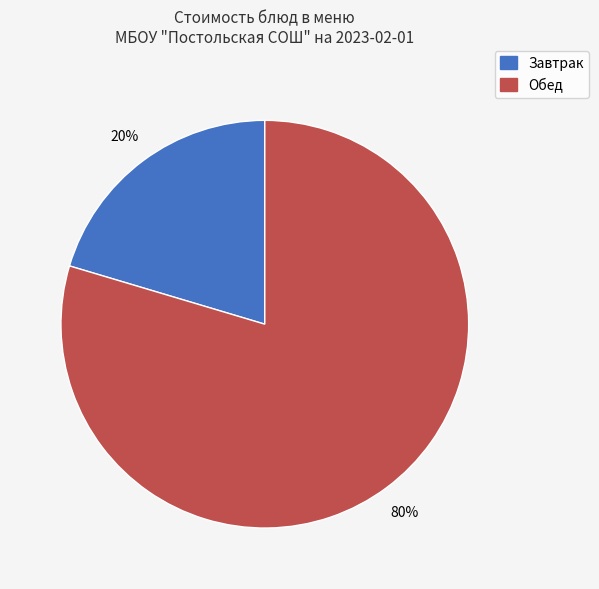

To the nearest percent, what is the average slice percentage?

50%